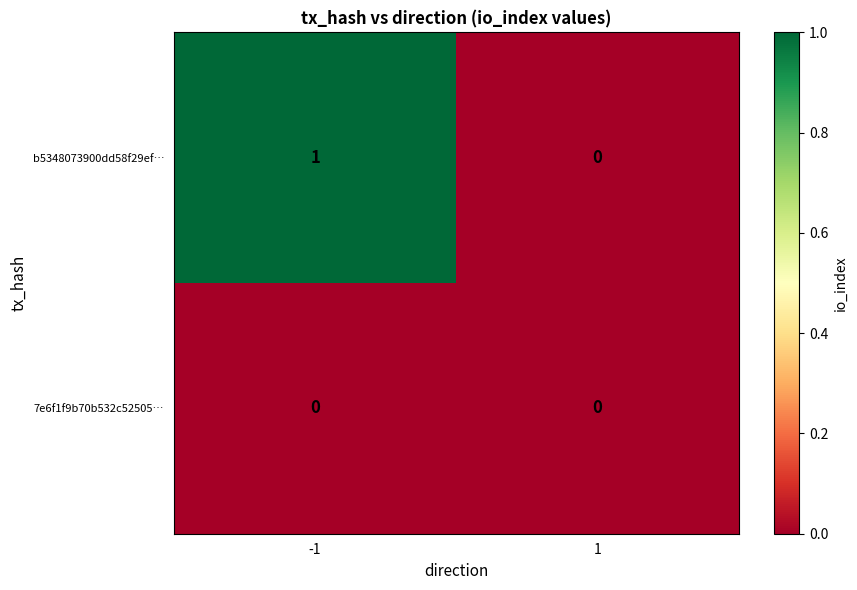

Which series has the largest total across all categories?

b5348073900dd58f29ef…